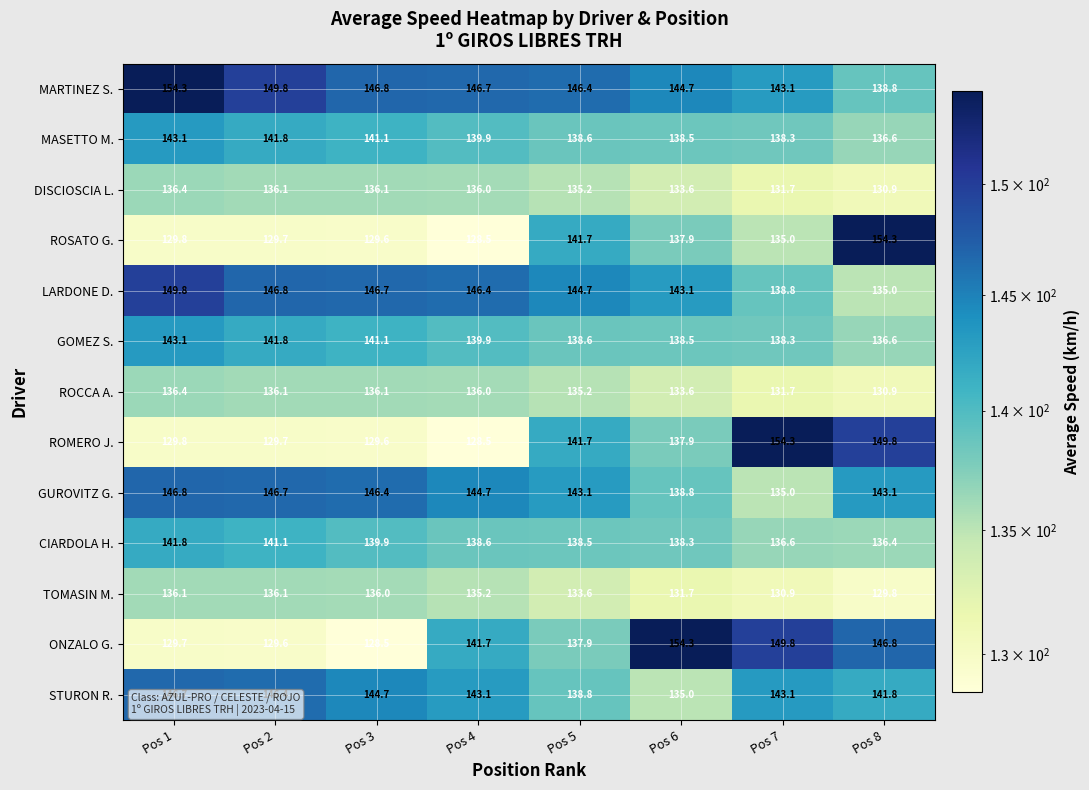

At which category is the sum across all series the highest?

Pos 1